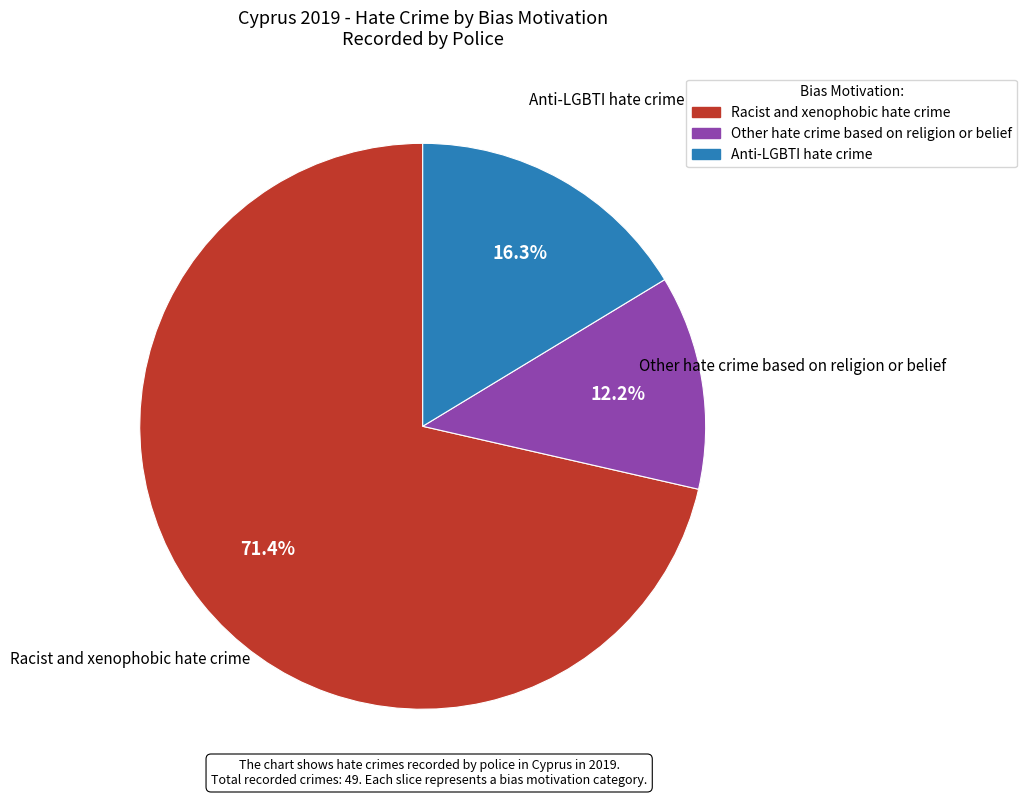

Approximately how many times larger is the value at Other hate crime based on religion or belief compared to Racist and xenophobic hate crime?

0.2